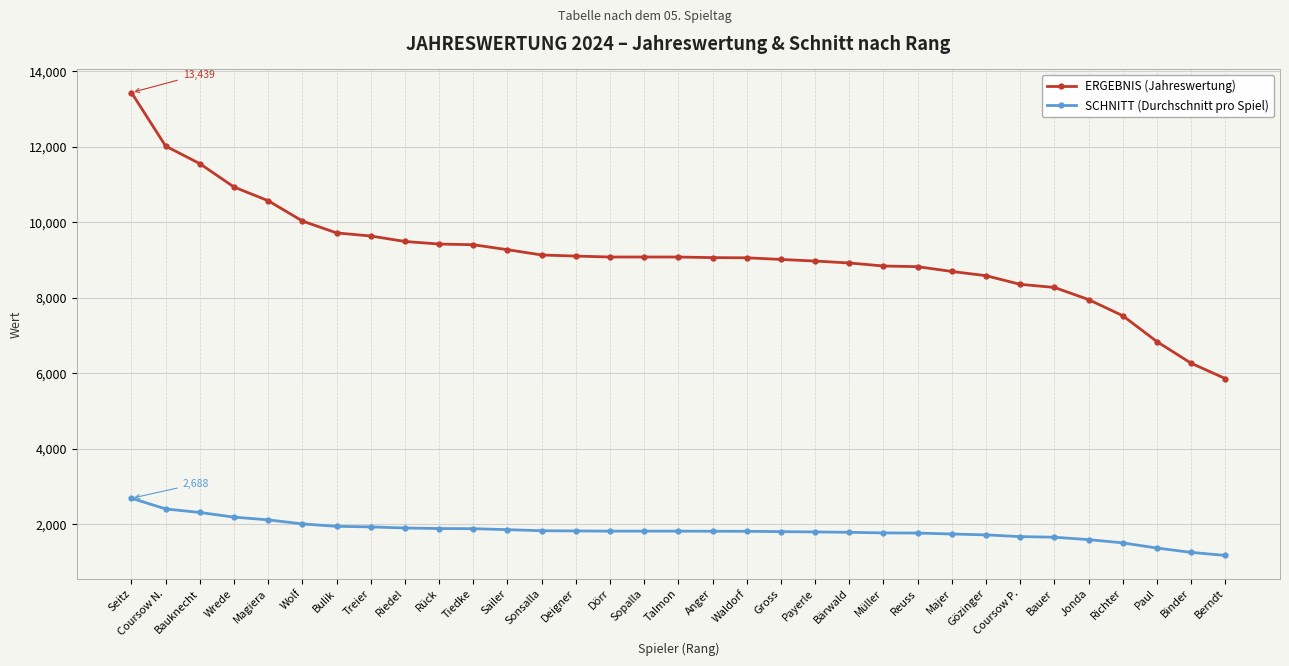

True or false: SCHNITT (Durchschnitt pro Spiel) and ERGEBNIS (Jahreswertung) cross at least once.

False